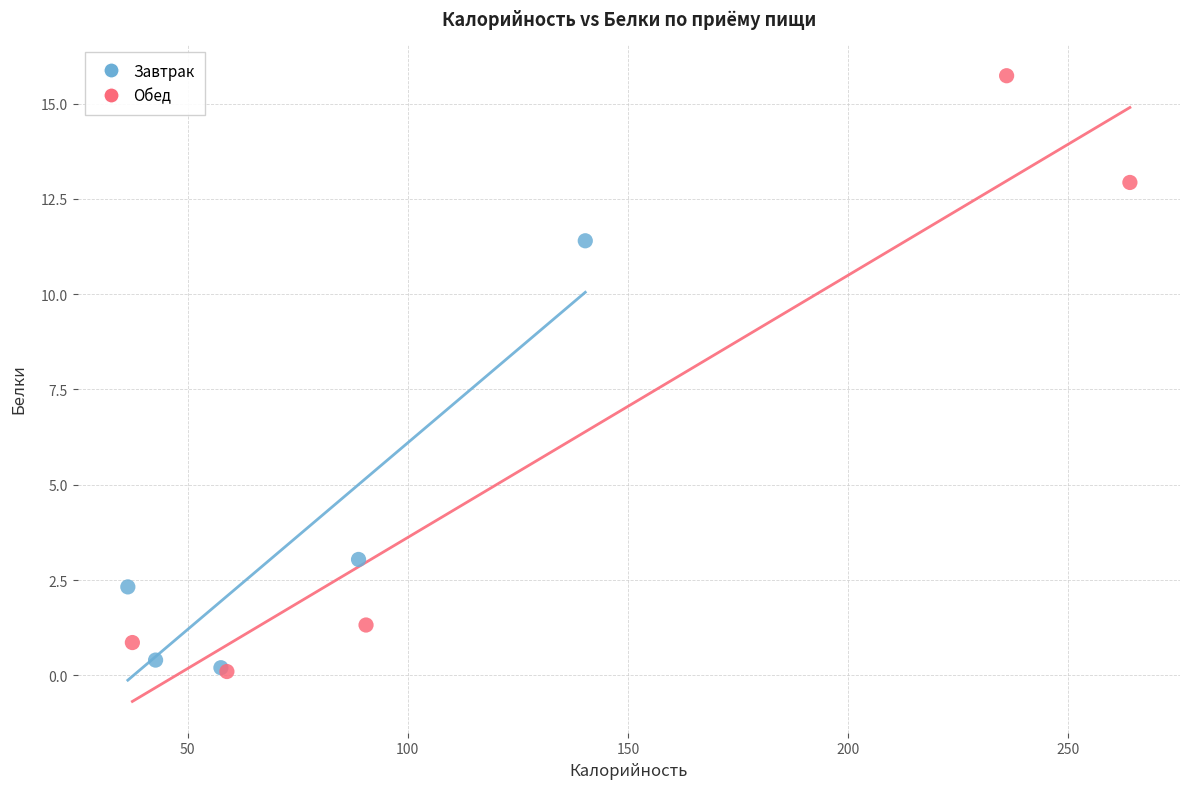

Which series has the largest Y range (max minus min)?

Обед